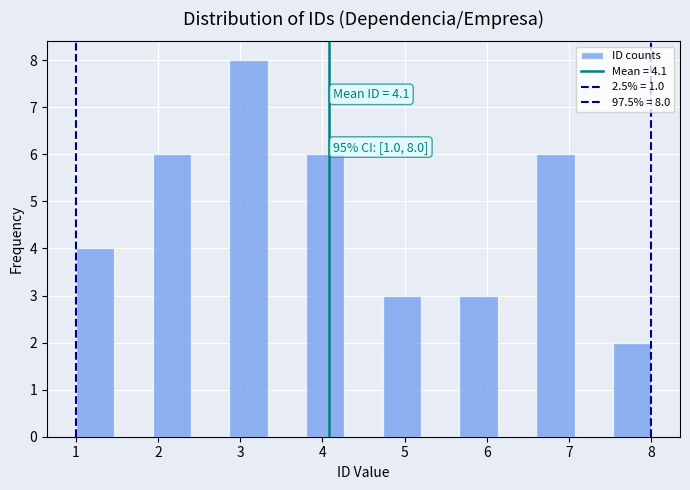

Which range on the x-axis has the tallest bar?

2.9 to 3.3